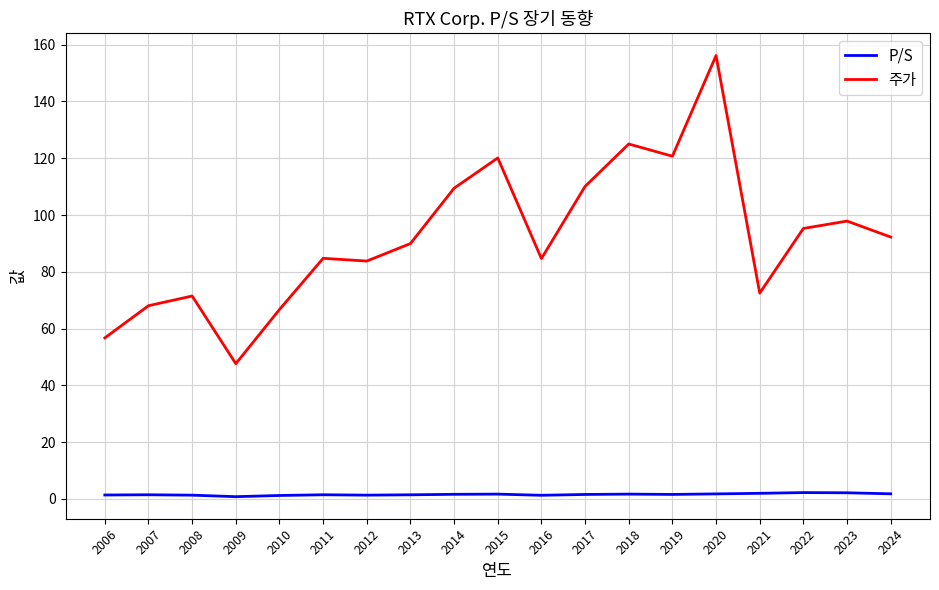

True or false: P/S and 주가 cross at least once.

False